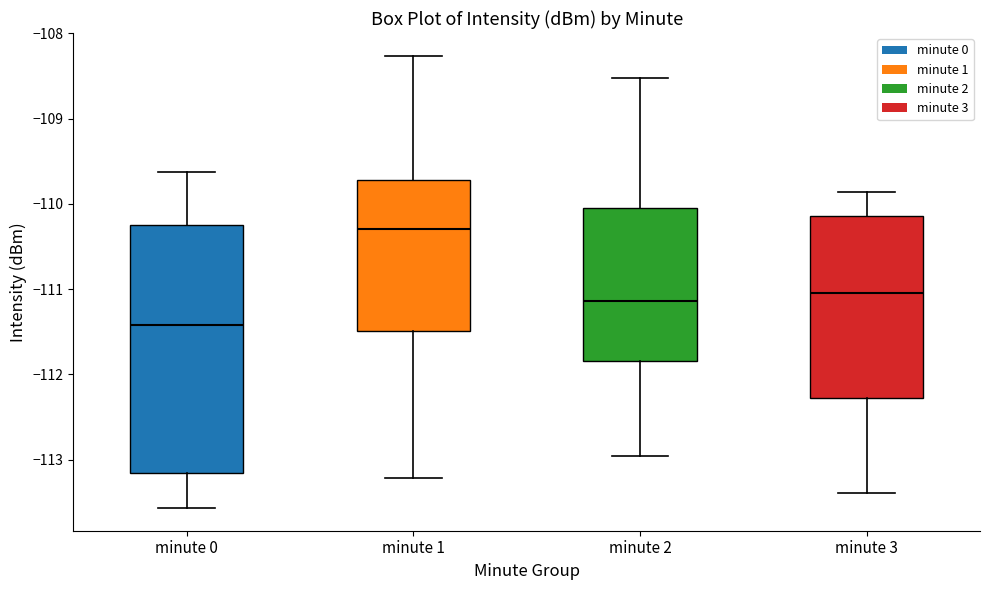

Reading left to right, transcribe this box plot: for each box, give where its median line is, the range the box spans, and where its two whiskers end, as read against the y-axis. The values are not printed on the chart, so give them approximately, as read against the axis.

minute 0: median -111.4, box -113.2 to -110.3, whiskers -113.6 to -109.6
minute 1: median -110.3, box -111.5 to -109.7, whiskers -113.2 to -108.3
minute 2: median -111.1, box -111.8 to -110.0, whiskers -113.0 to -108.5
minute 3: median -111.0, box -112.3 to -110.1, whiskers -113.4 to -109.9